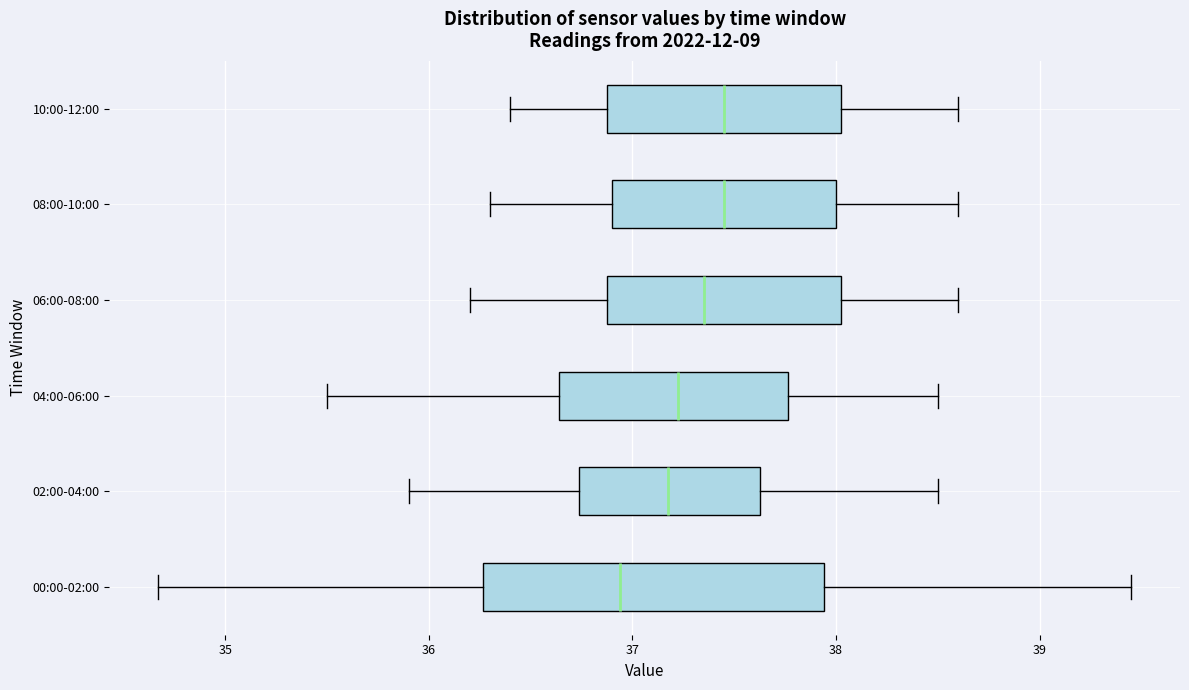

Reading bottom to top, transcribe this box plot: for each box, give where its median line is, the range the box spans, and where its two whiskers end, as read against the x-axis. The values are not printed on the chart, so give them approximately, as read against the axis.

00:00-02:00: median 36.9, box 36.3 to 37.9, whiskers 34.7 to 39.5
02:00-04:00: median 37.2, box 36.7 to 37.6, whiskers 35.9 to 38.5
04:00-06:00: median 37.2, box 36.6 to 37.8, whiskers 35.5 to 38.5
06:00-08:00: median 37.4, box 36.9 to 38.0, whiskers 36.2 to 38.6
08:00-10:00: median 37.5, box 36.9 to 38.0, whiskers 36.3 to 38.6
10:00-12:00: median 37.5, box 36.9 to 38.0, whiskers 36.4 to 38.6